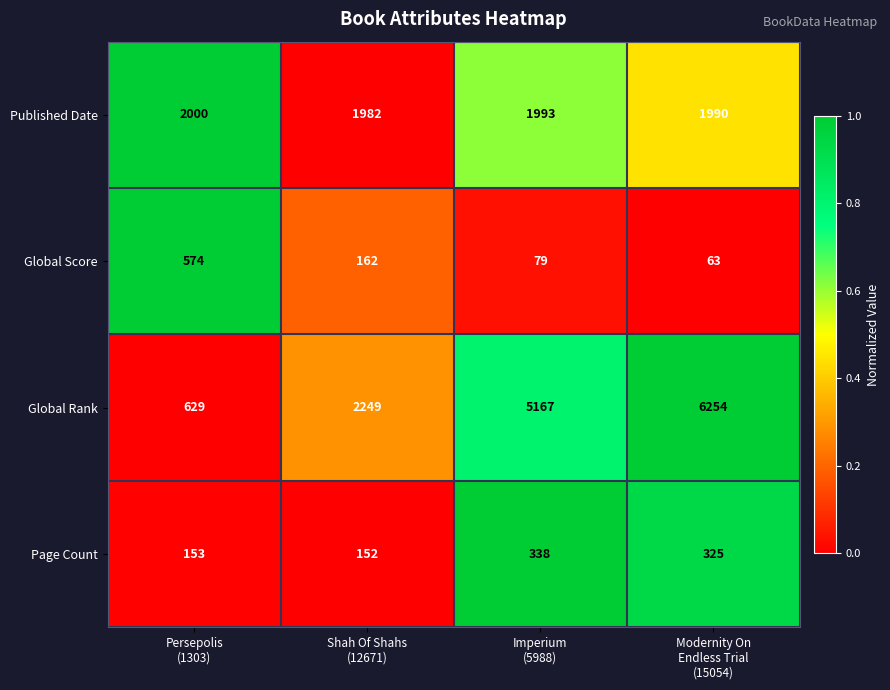

Reading left to right, transcribe all the data shown in this chart.

Published Date: 2000	1982	1993	1990
Global Score: 574	162	79	63
Global Rank: 629	2249	5167	6254
Page Count: 153	152	338	325